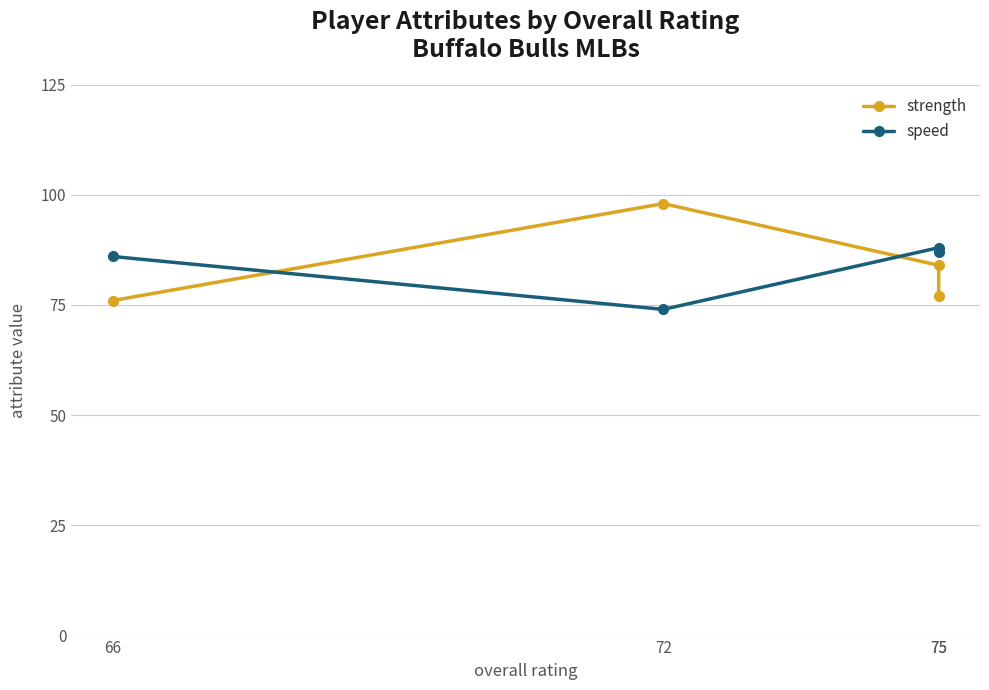

Which series has the largest total across all categories?

strength